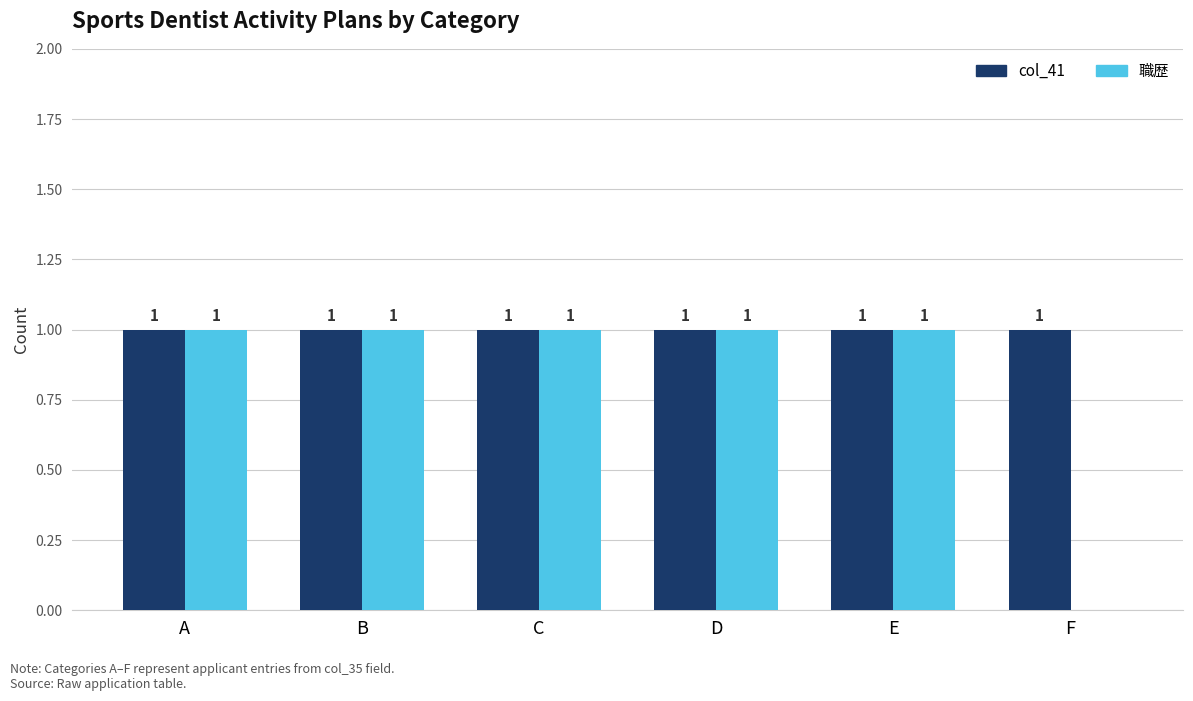

Where is 職歴 nearest to the value 0?

F